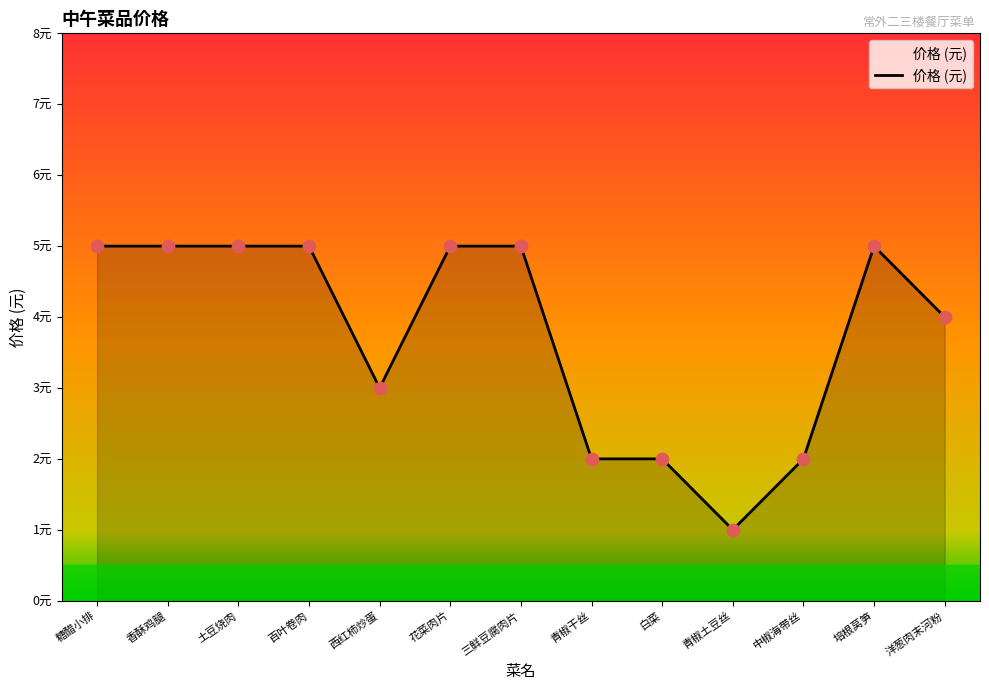

Approximately how many times larger is the value at 洋葱肉末河粉 compared to 西红柿炒蛋?

1.3